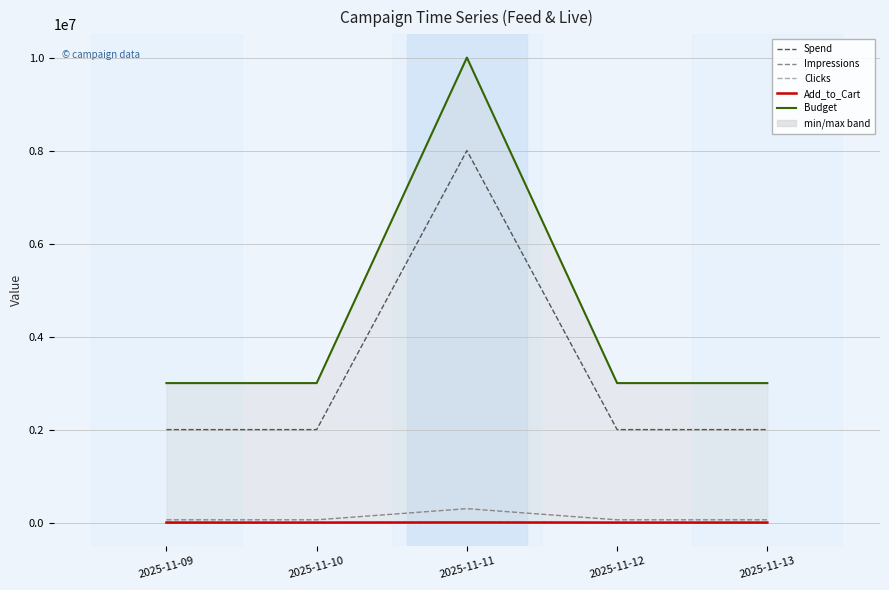

Between 2025-11-12 and 2025-11-09, which is larger?

2025-11-12